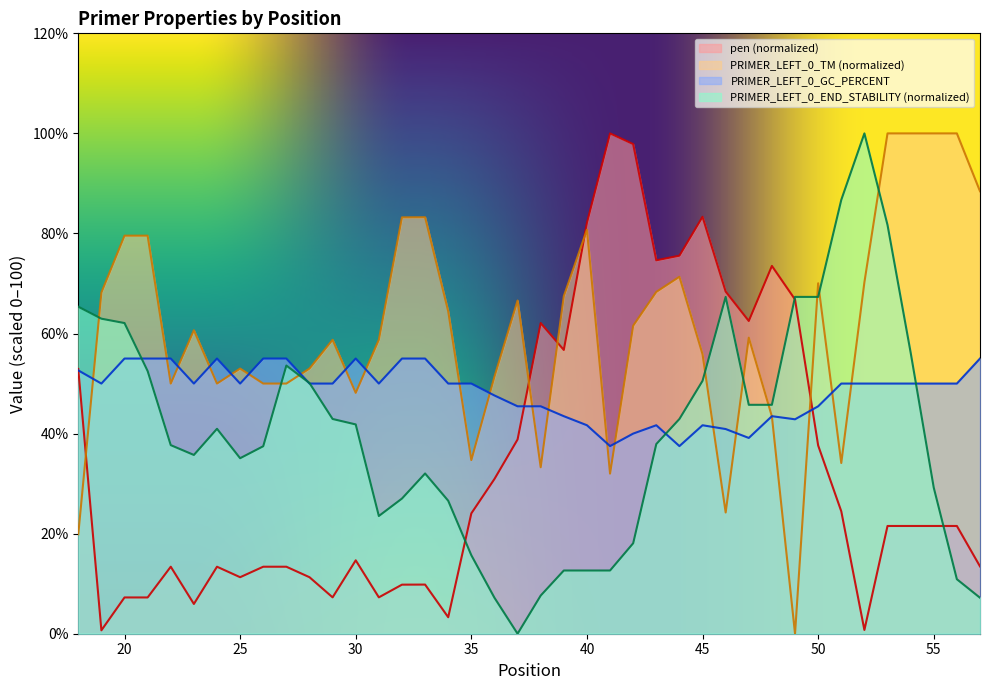

At how many categories does at least one series exceed 21?

40